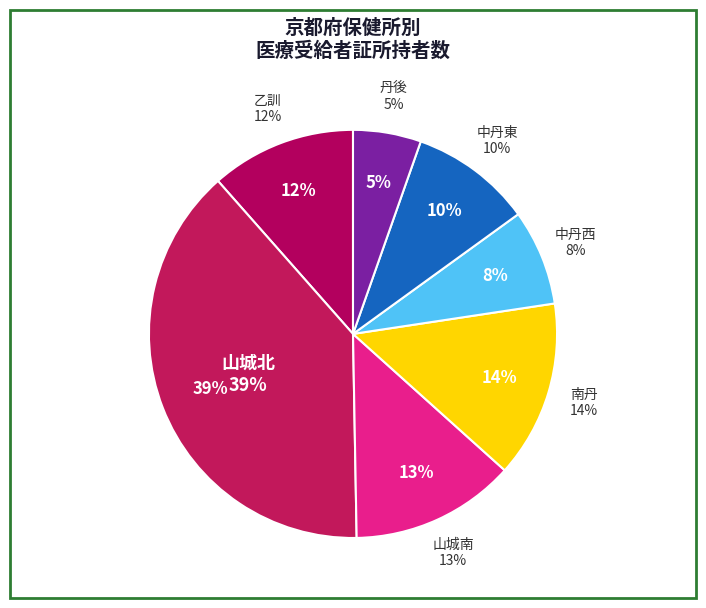

Is the sum of 南丹 and 乙訓 greater than half?

No